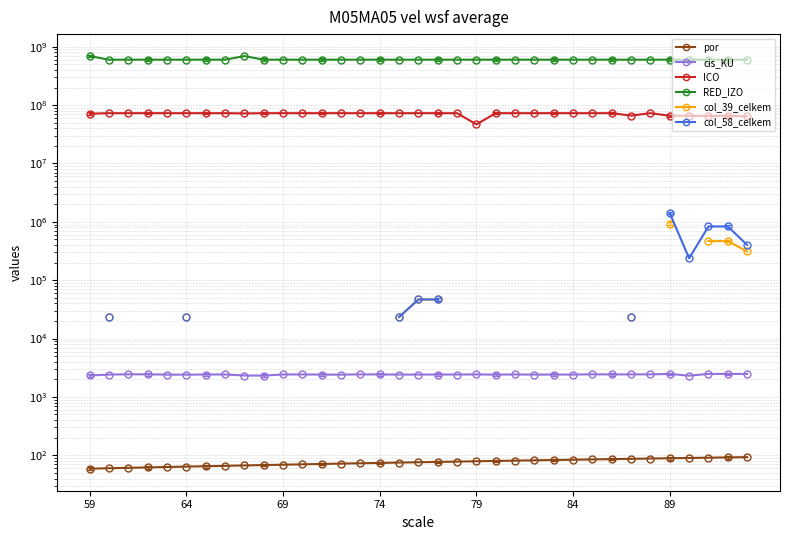

What is the lowest value of the ICO series?

46747532.0